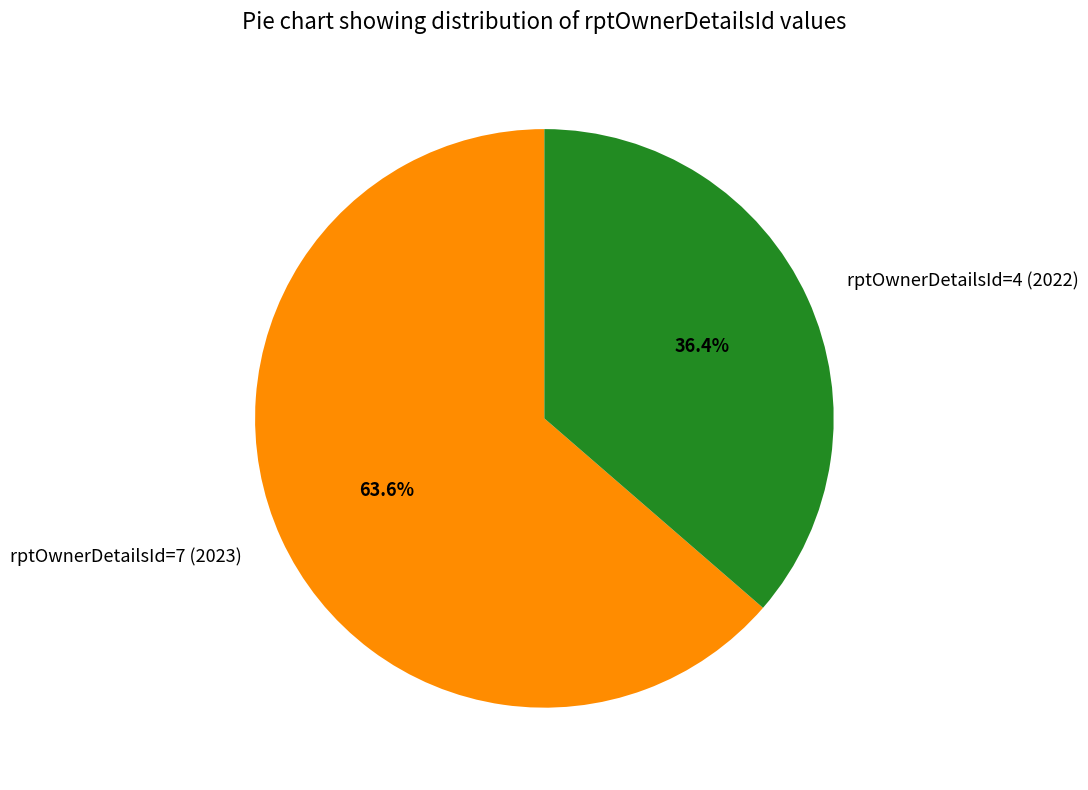

To the nearest percent, what portion does rptOwnerDetailsId=7 (2023) represent?

64%